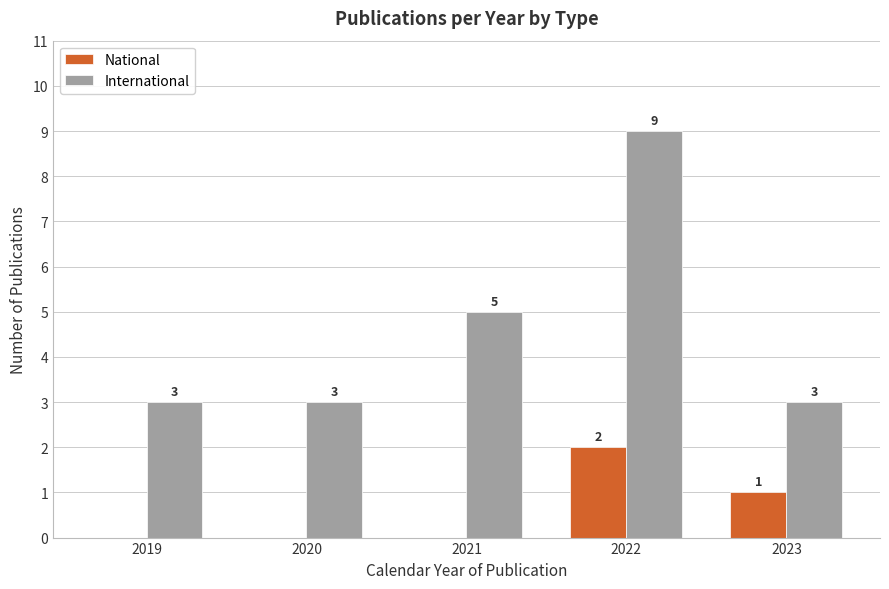

Reading left to right, list all the values displayed in this chart.

National: 2019=0	2020=0	2021=0	2022=2	2023=1
International: 2019=3	2020=3	2021=5	2022=9	2023=3